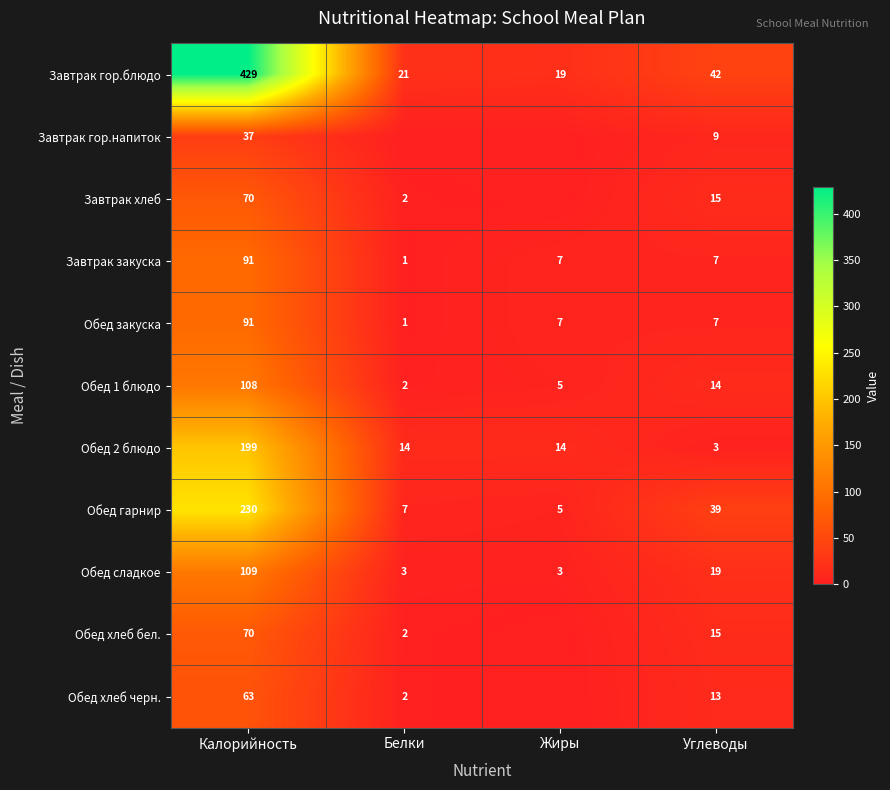

What is the difference between the Обед 1 блюдо values at Жиры and Углеводы?

9